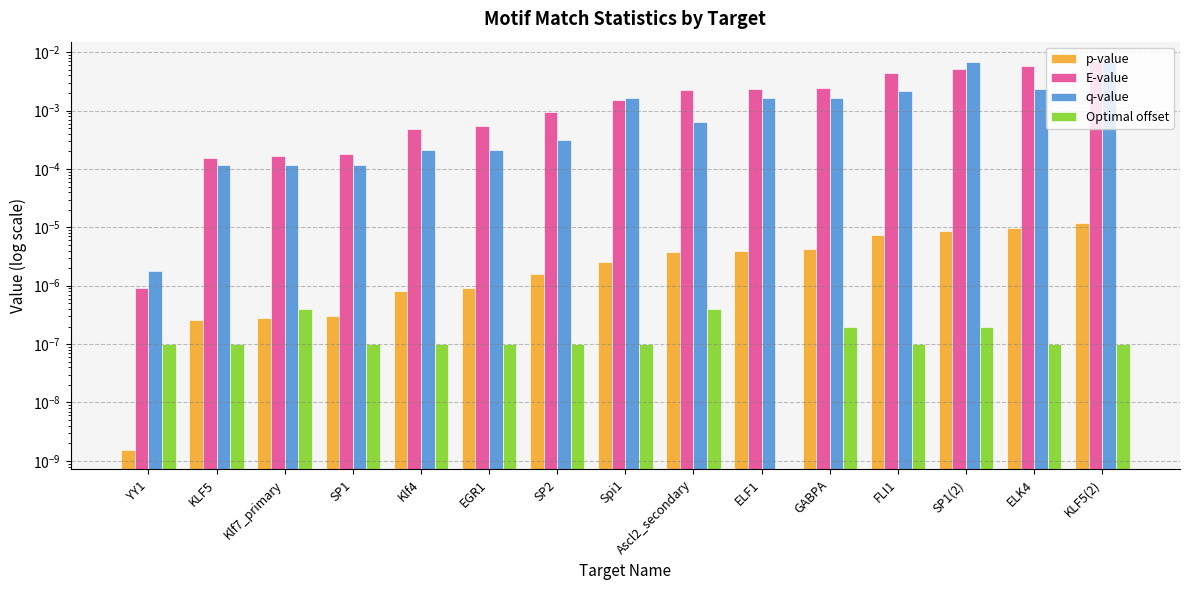

Are the bars horizontal?

No